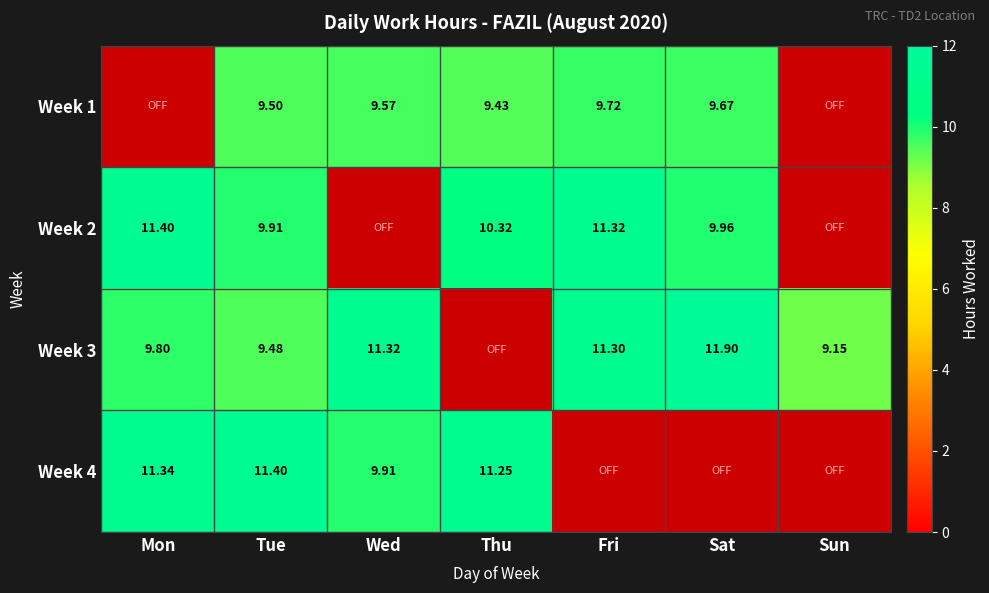

Reading left to right, transcribe all the data shown in this chart.

Week 1: 0.0	9.5	9.6	9.4	9.7	9.7	0.0
Week 2: 11.4	9.9	0.0	10.3	11.3	10.0	0.0
Week 3: 9.8	9.5	11.3	0.0	11.3	11.9	9.2
Week 4: 11.3	11.4	9.9	11.2	0.0	0.0	0.0